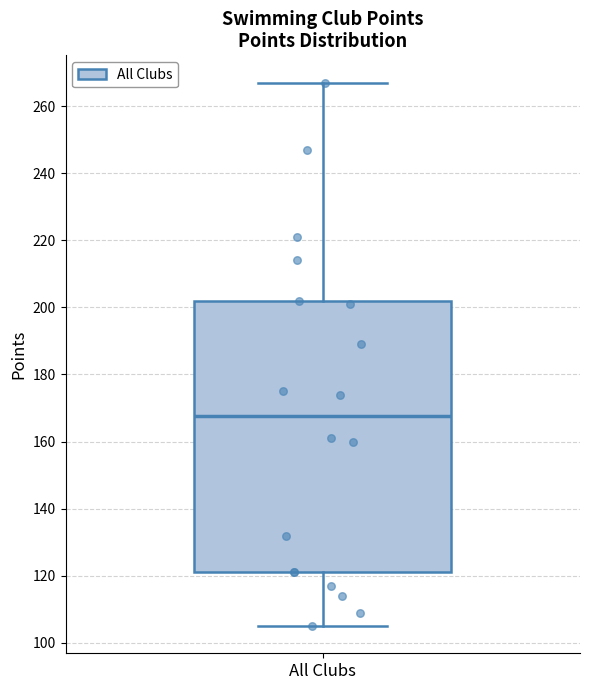

Transcribe this box plot: give where the median line is, the range the box spans, and where the two whiskers end, as read against the y-axis. The values are not printed on the chart, so give them approximately, as read against the axis.

median 168, box 122 to 202, whiskers 106 to 268